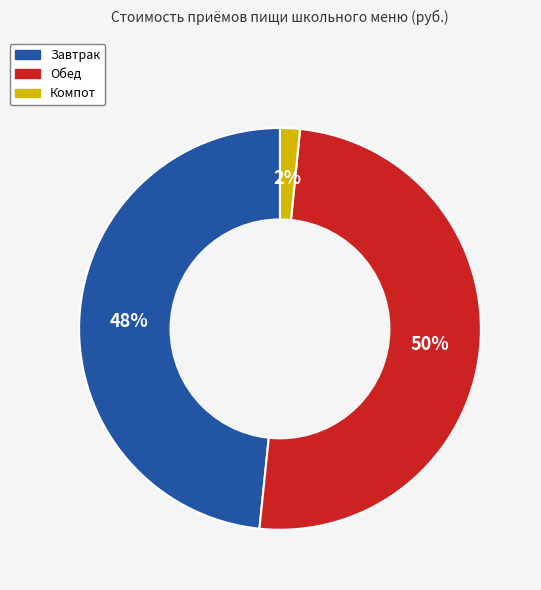

To the nearest percent, what is the difference between the largest and smallest slice percentages?

48%